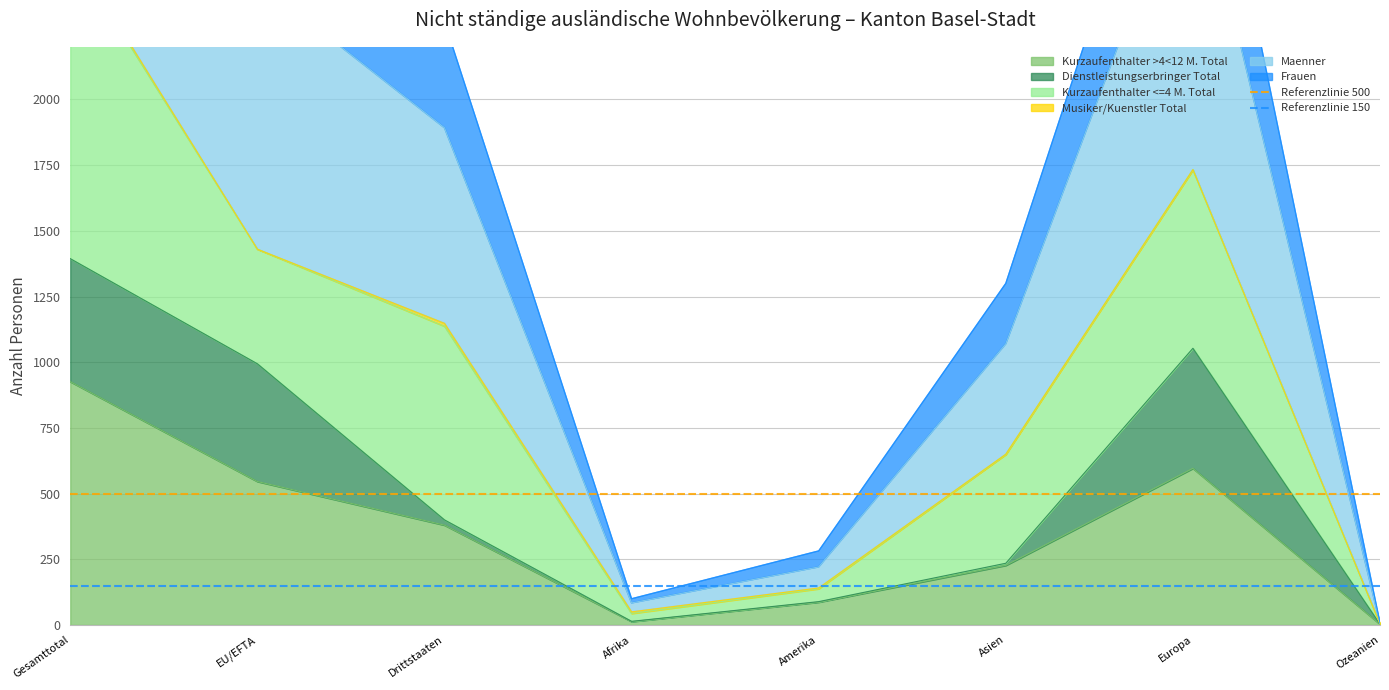

True or false: Kurzaufenthalter >4<12 M. Total has a value of 574 at Gesamttotal.

False